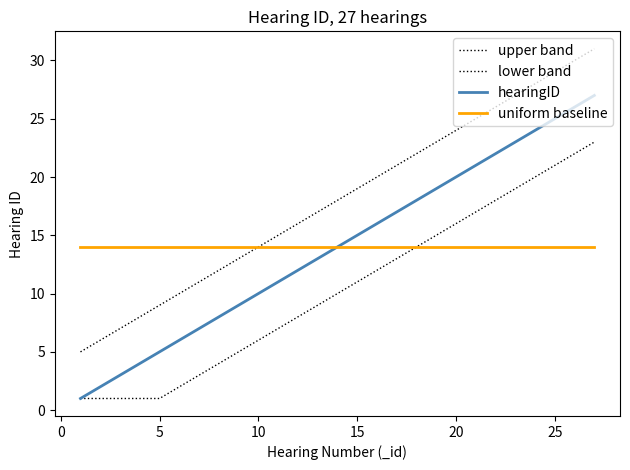

Does the chart display data point markers on the line(s)?

No